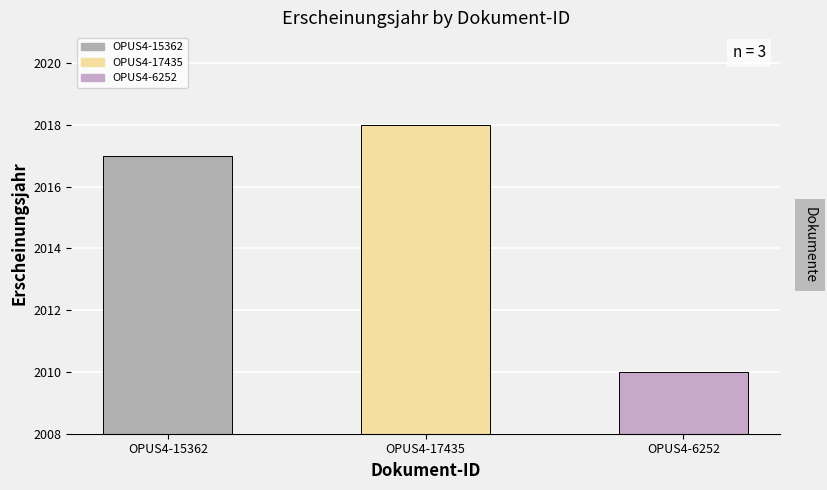

What is the label of the 3rd bar from the right?

OPUS4-15362